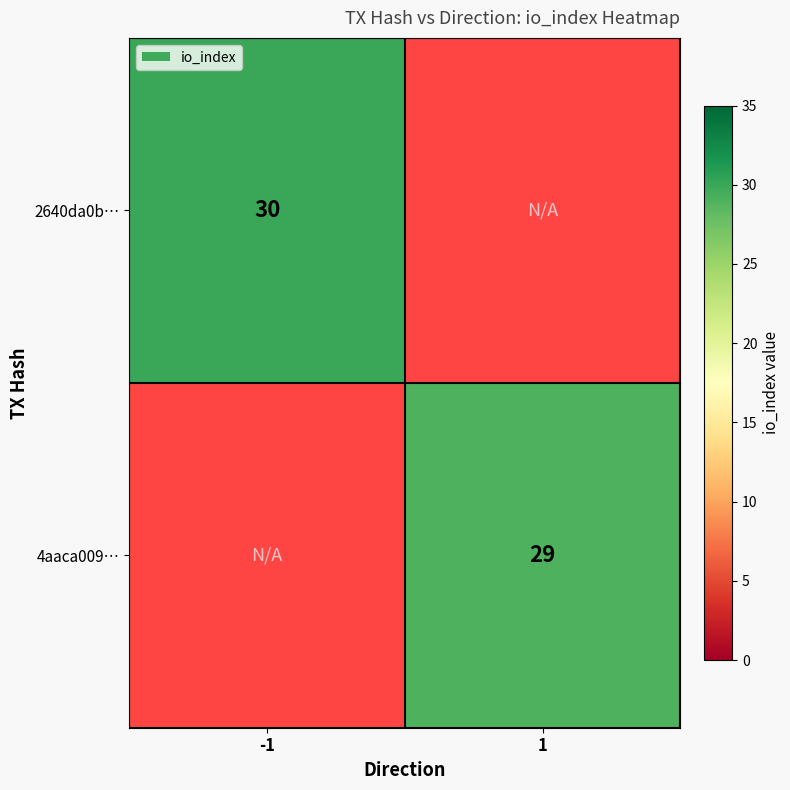

Is it true that 4aaca009… equals 9 at 1?

False